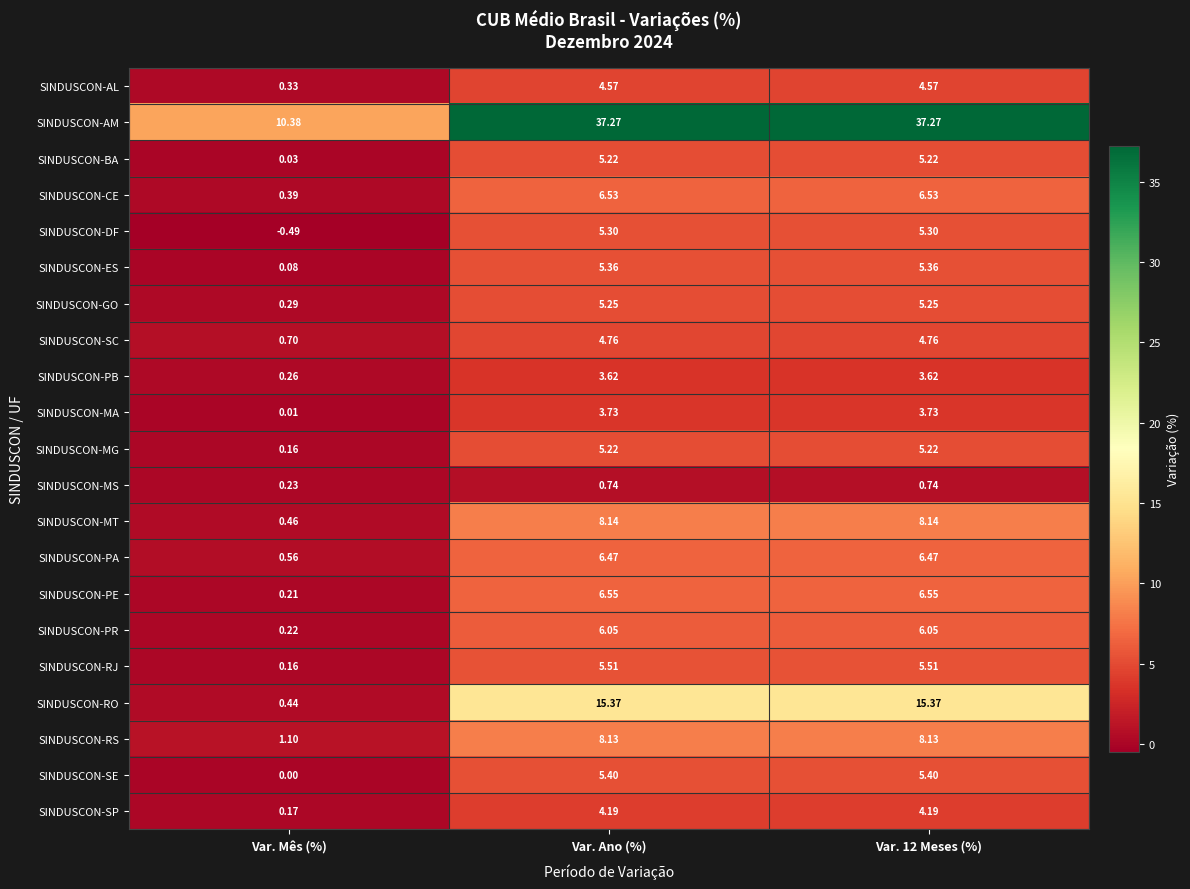

At which label is SINDUSCON-MT closest to 4?

Var. Mês (%)